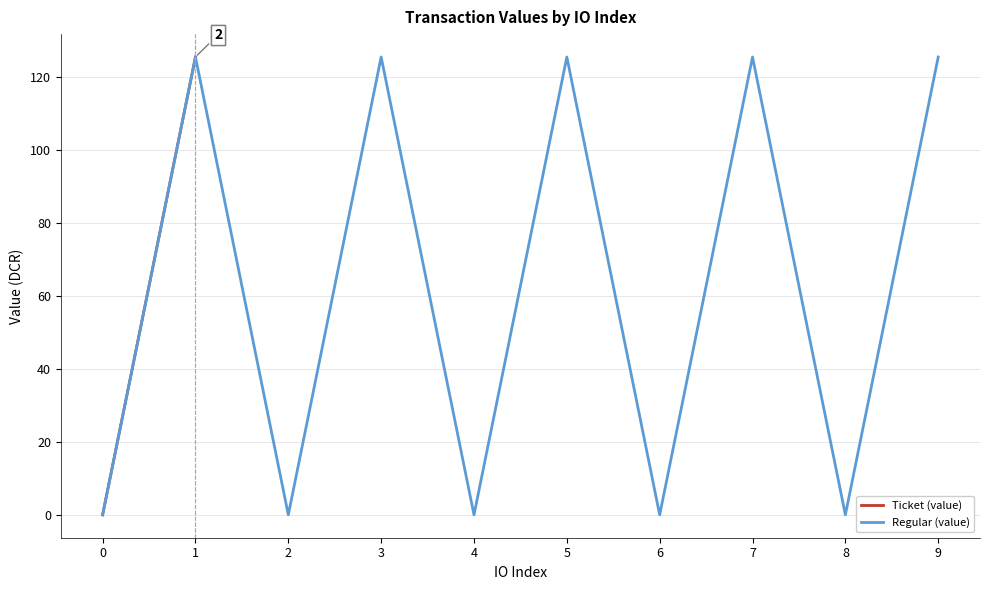

True or false: Regular (value) has a value of 202.1 at 3.

False